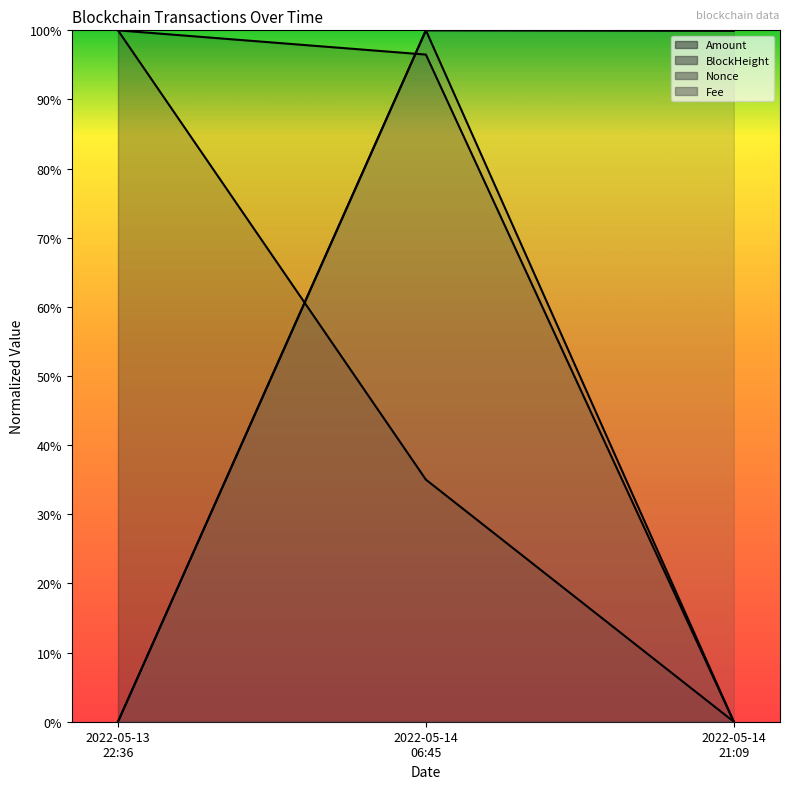

What is the difference between the maximum and minimum values in the BlockHeight series?

1.0